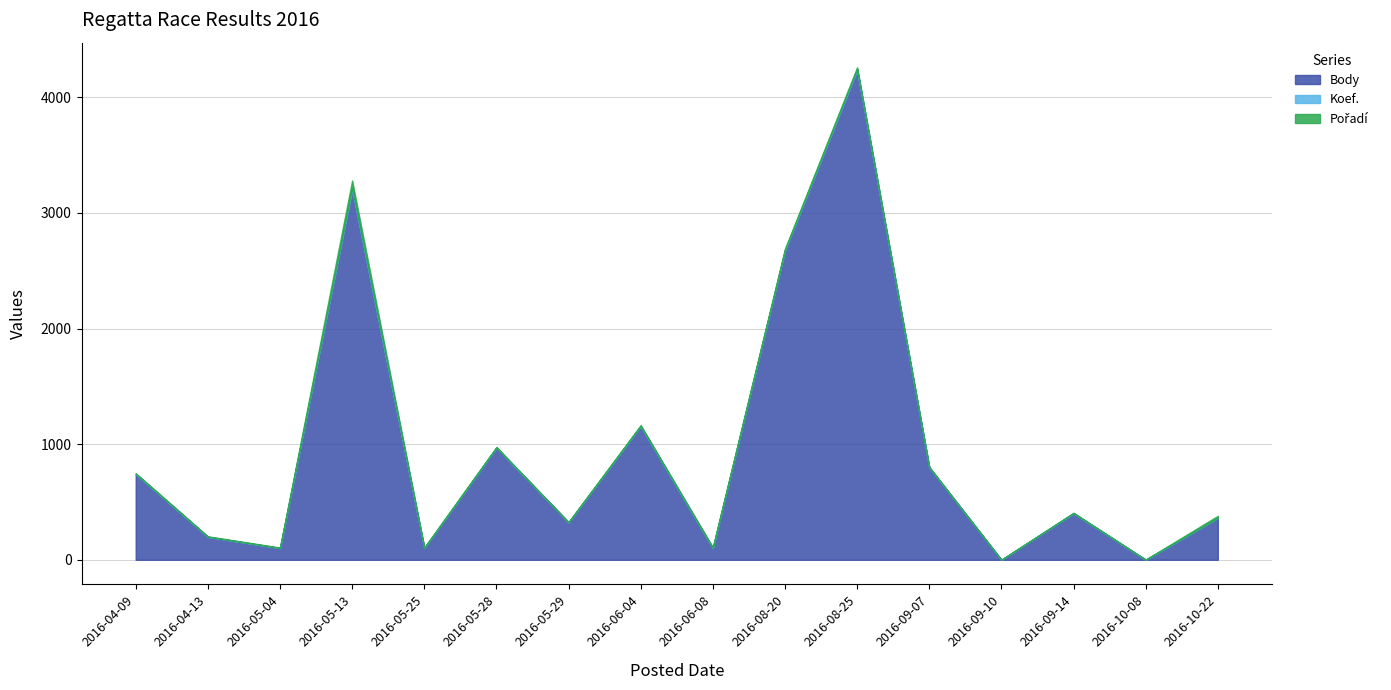

How many series are shown in this chart?

3